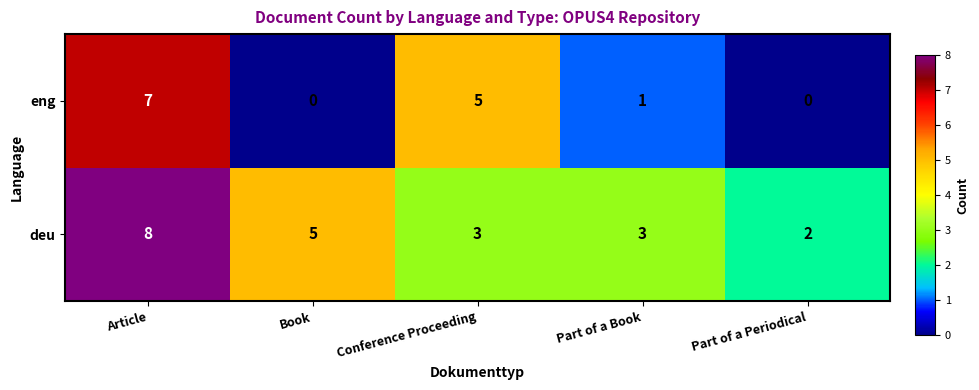

Reading left to right, list all the values displayed in this chart.

eng: 7	0	5	1	0
deu: 8	5	3	3	2